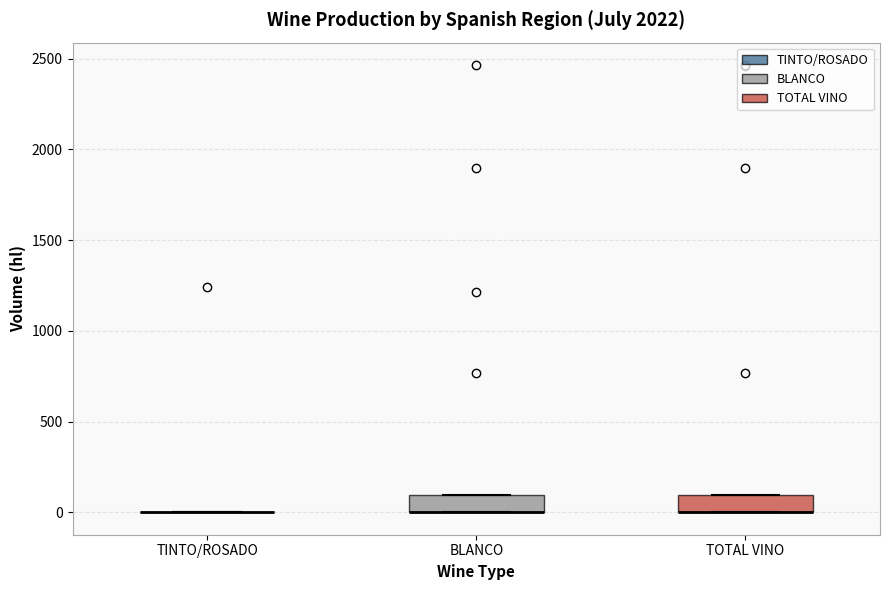

Where is the lower edge of the box for BLANCO on the y-axis? The values are not printed on the chart, so give them approximately, as read against the axis.

0